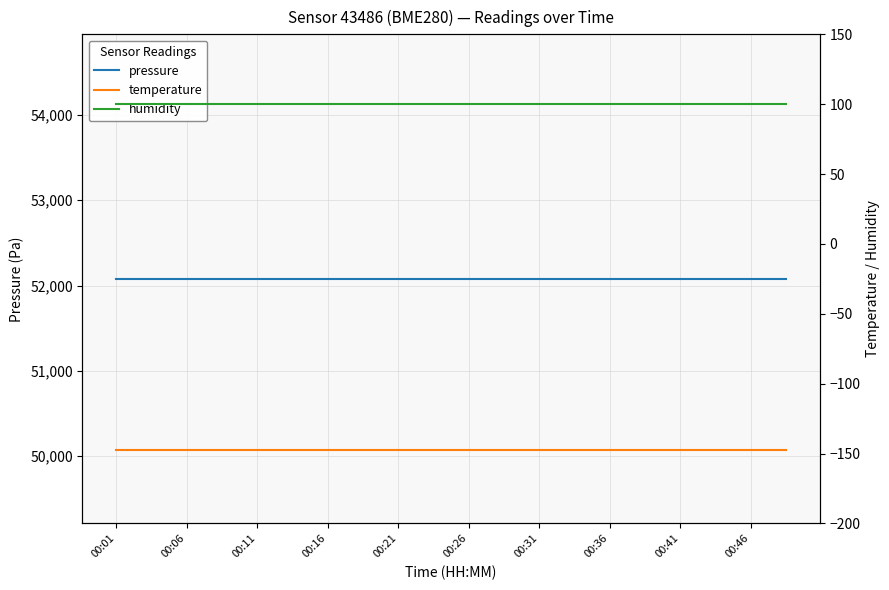

Is it true that temperature equals -67.8 at 00:26?

False